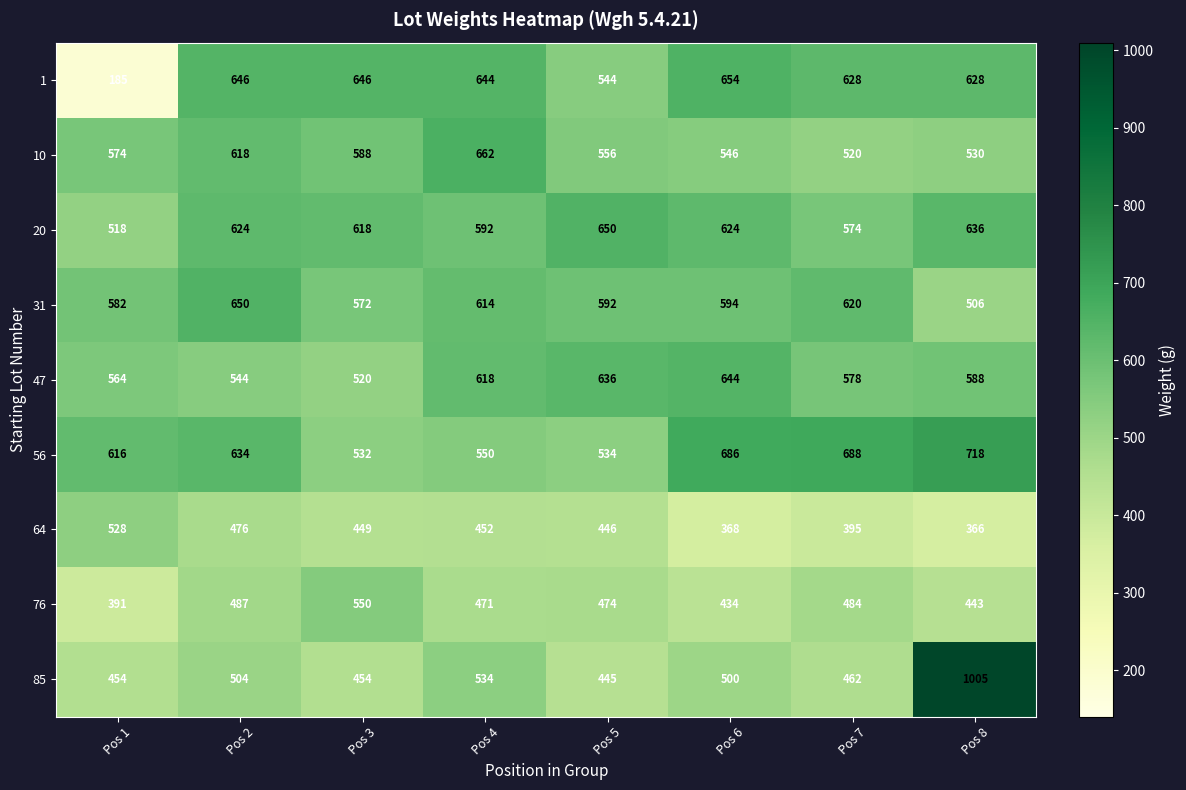

At which label is 85 closest to 725?

Pos 4